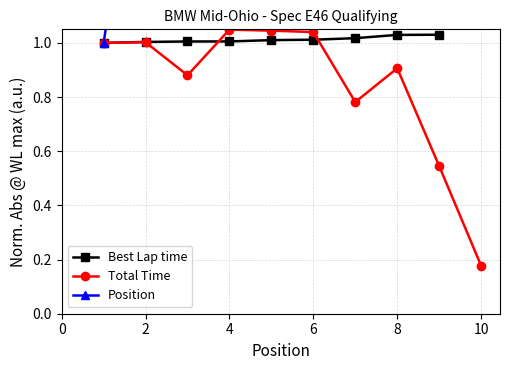

Is it true that Total Time equals 0.3 at 6?

False